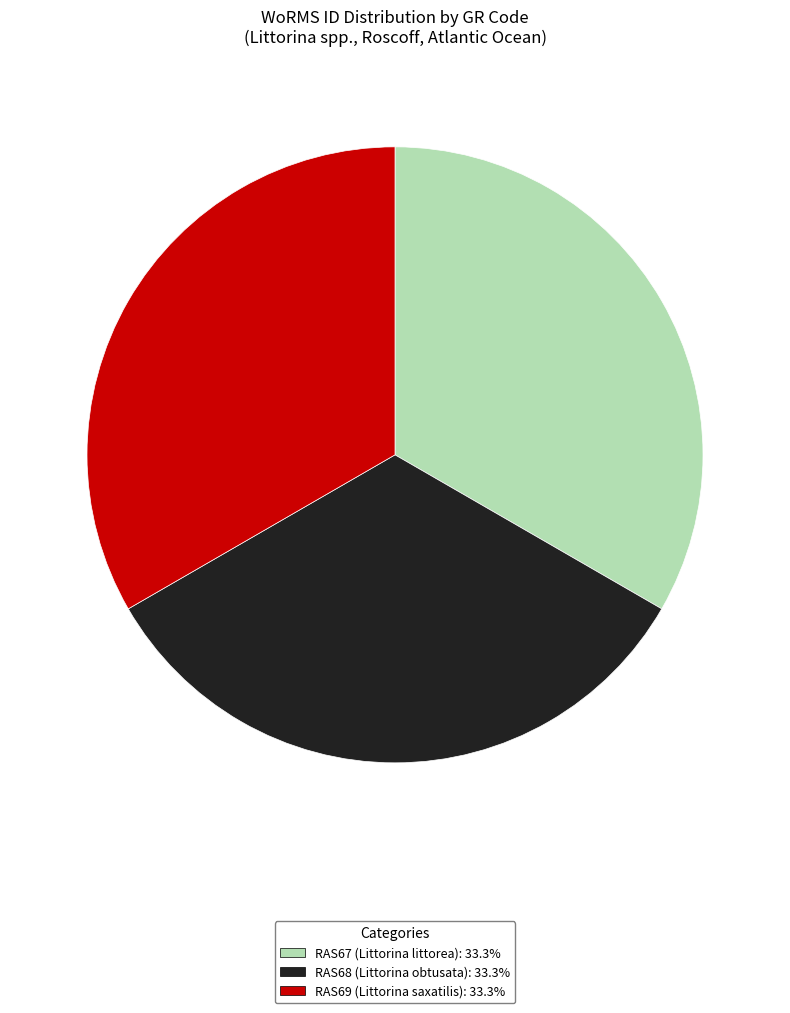

How many segments does this pie chart have?

3